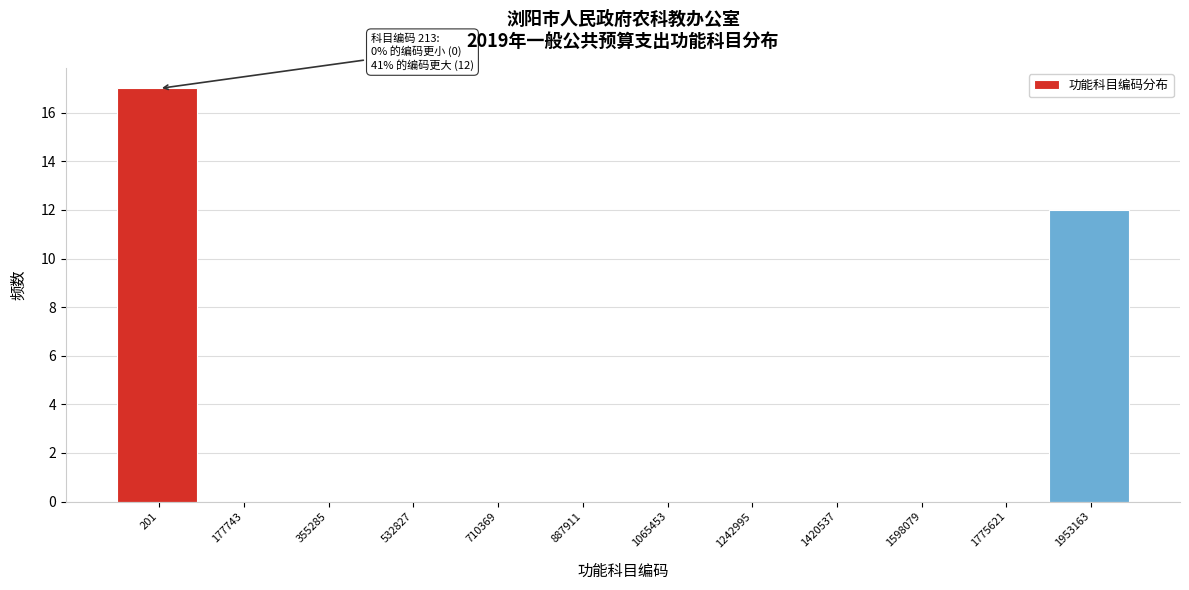

Reading left to right, list all the values displayed in this chart.

201=17	177743=0	355285=0	532827=0	710369=0	887911=0	1065453=0	1242995=0	1420537=0	1598079=0	1775621=0	1953163=12